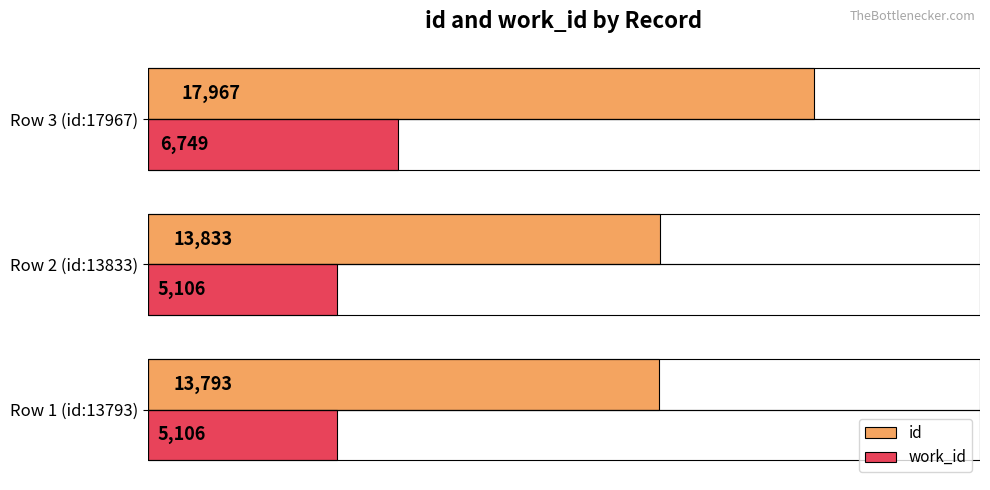

Which series changed the most between Row 2 (id:13833) and Row 3 (id:17967)?

id